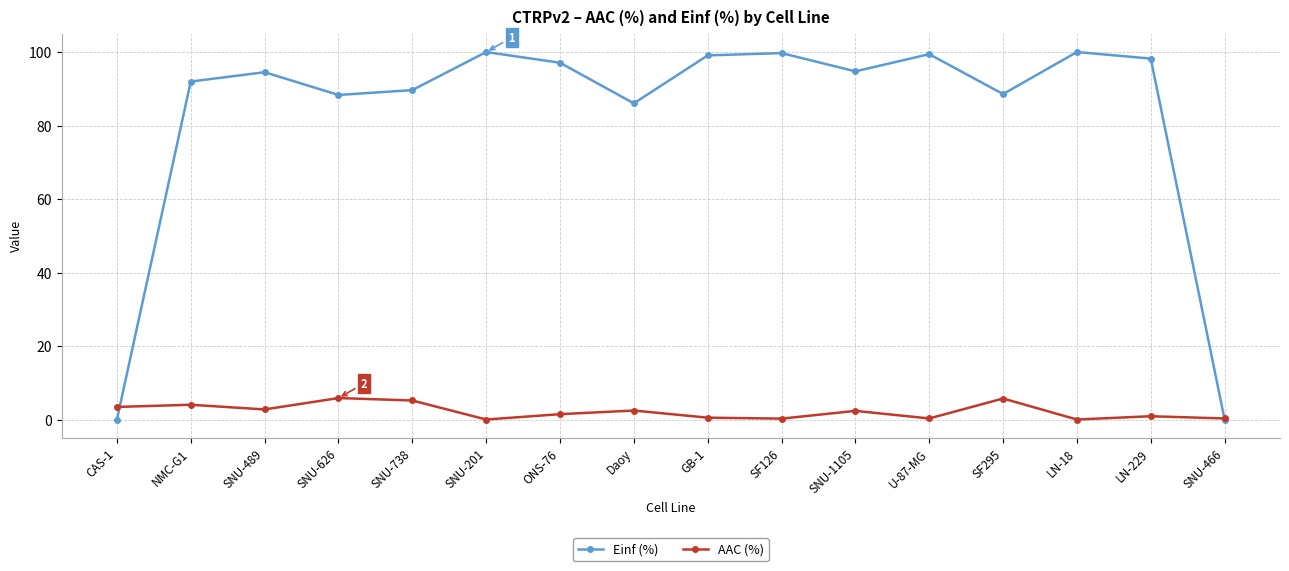

What are all the series names shown in the legend?

Einf (%), AAC (%)